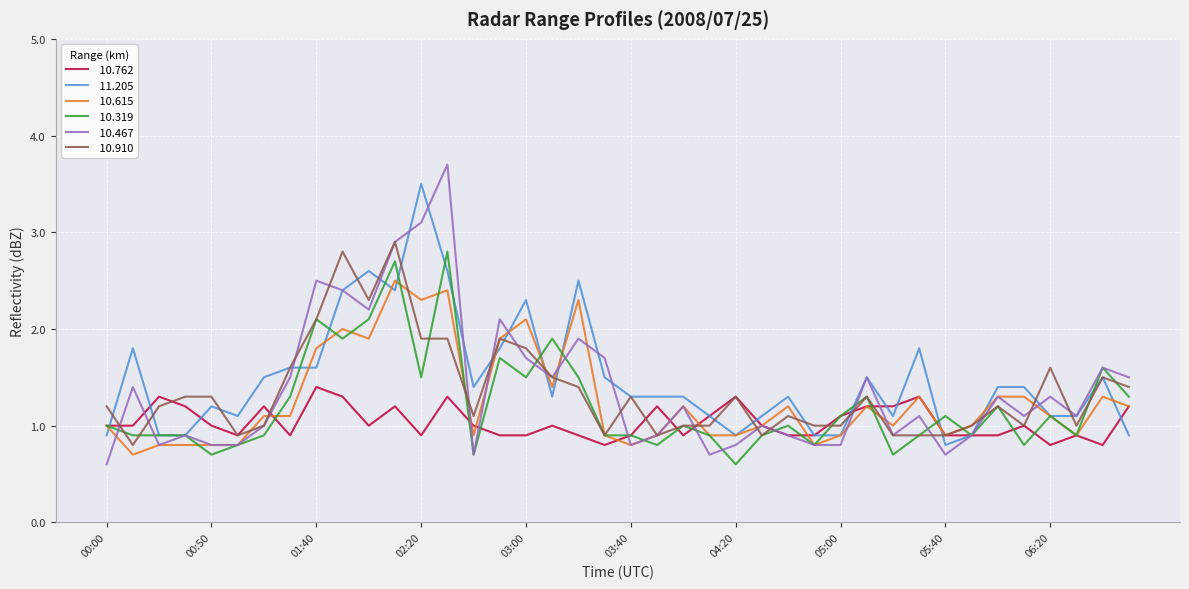

What is the minimum value shown in the chart?

0.6